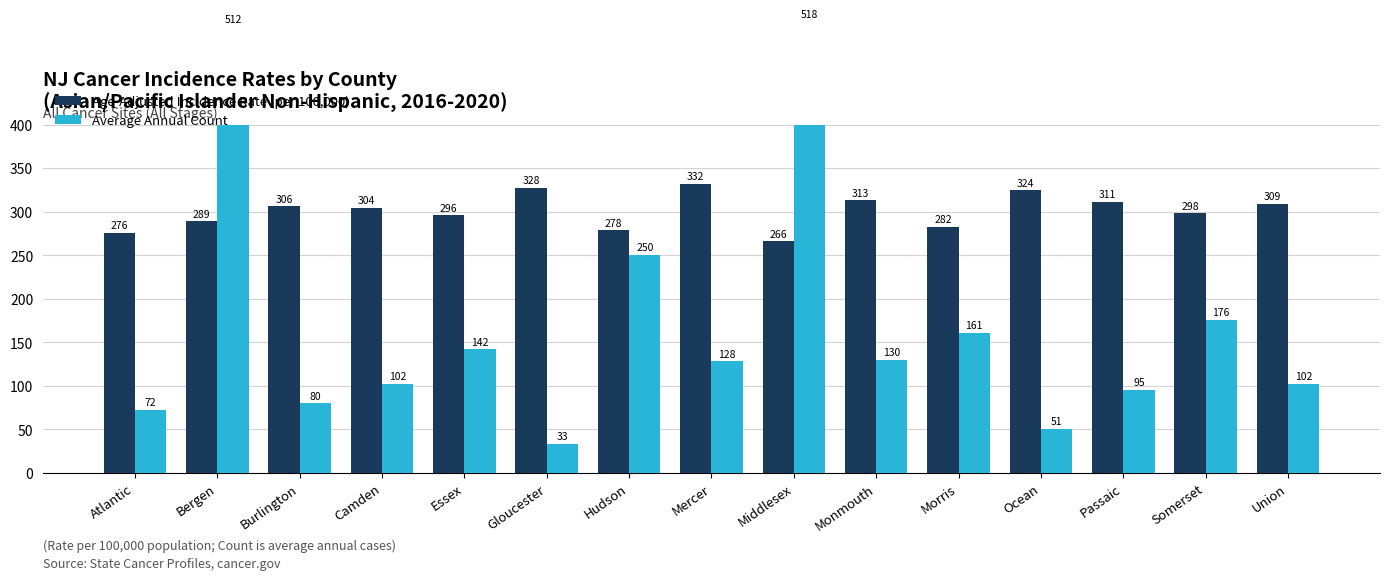

Between Ocean and Somerset, which series saw the biggest shift?

Average Annual Count